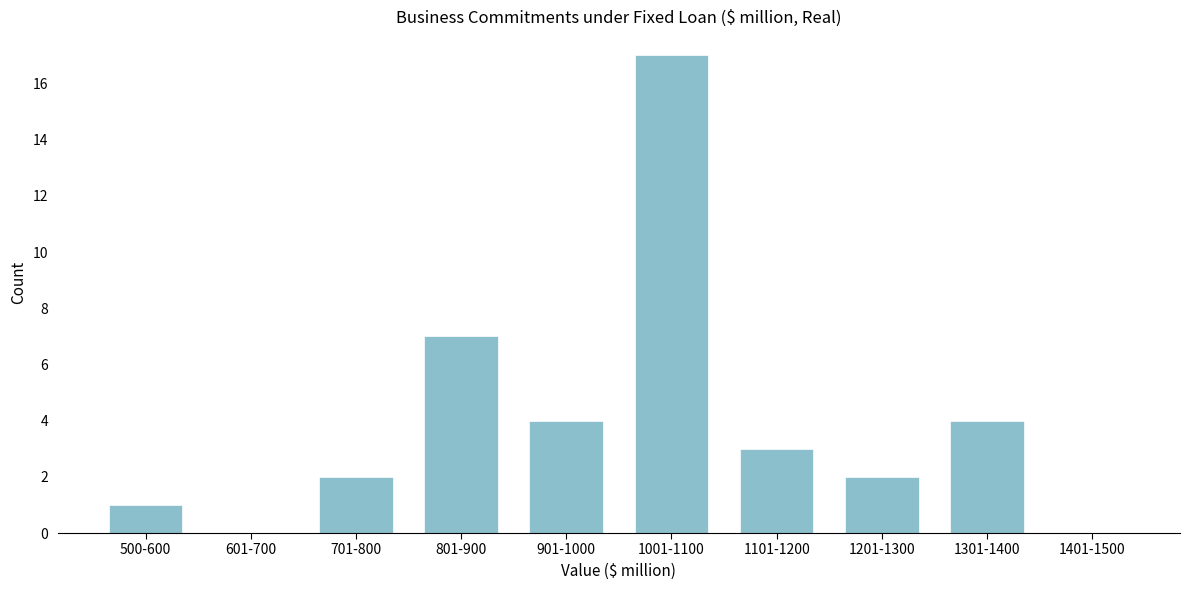

Reading left to right, list all the values displayed in this chart.

500-600=1	601-700=0	701-800=2	801-900=7	901-1000=4	1001-1100=17	1101-1200=3	1201-1300=2	1301-1400=4	1401-1500=0